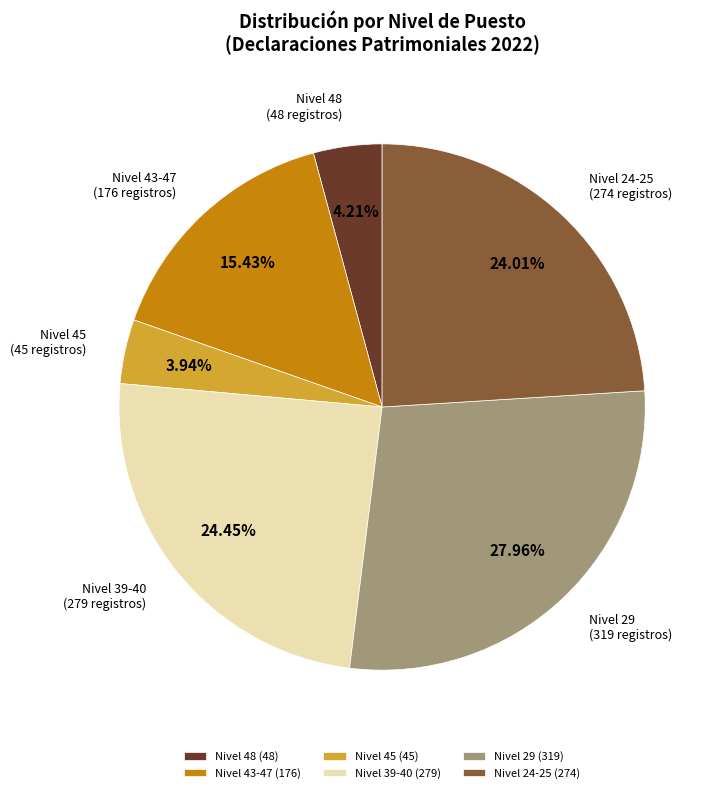

Does any single category account for the majority?

No